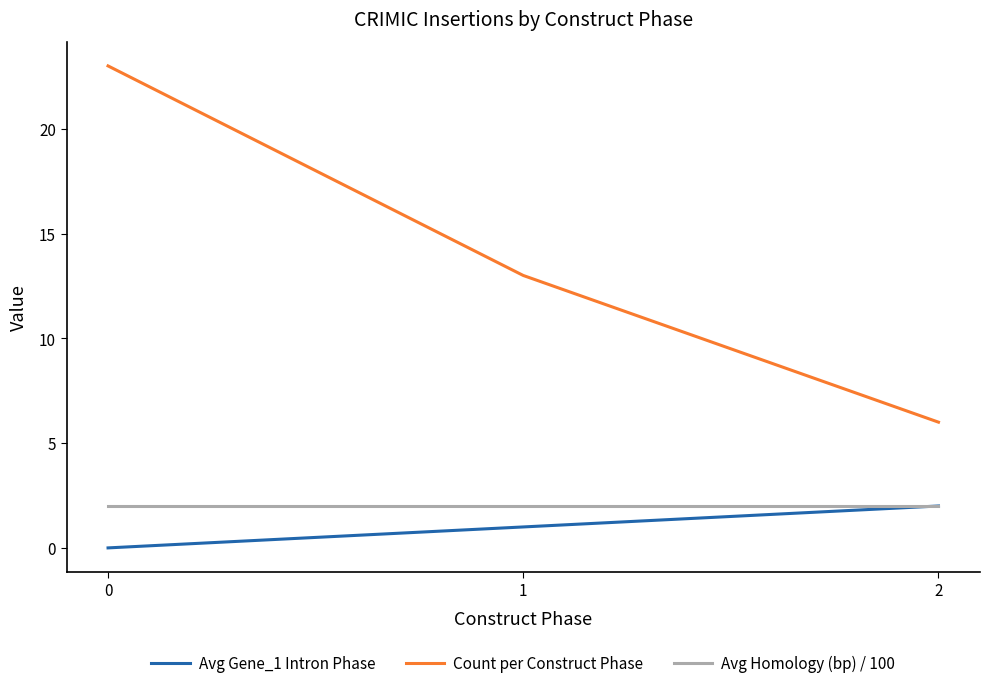

Is the value of Count per Construct Phase at 1 greater than the value of Avg Homology (bp) / 100 at 2?

Yes